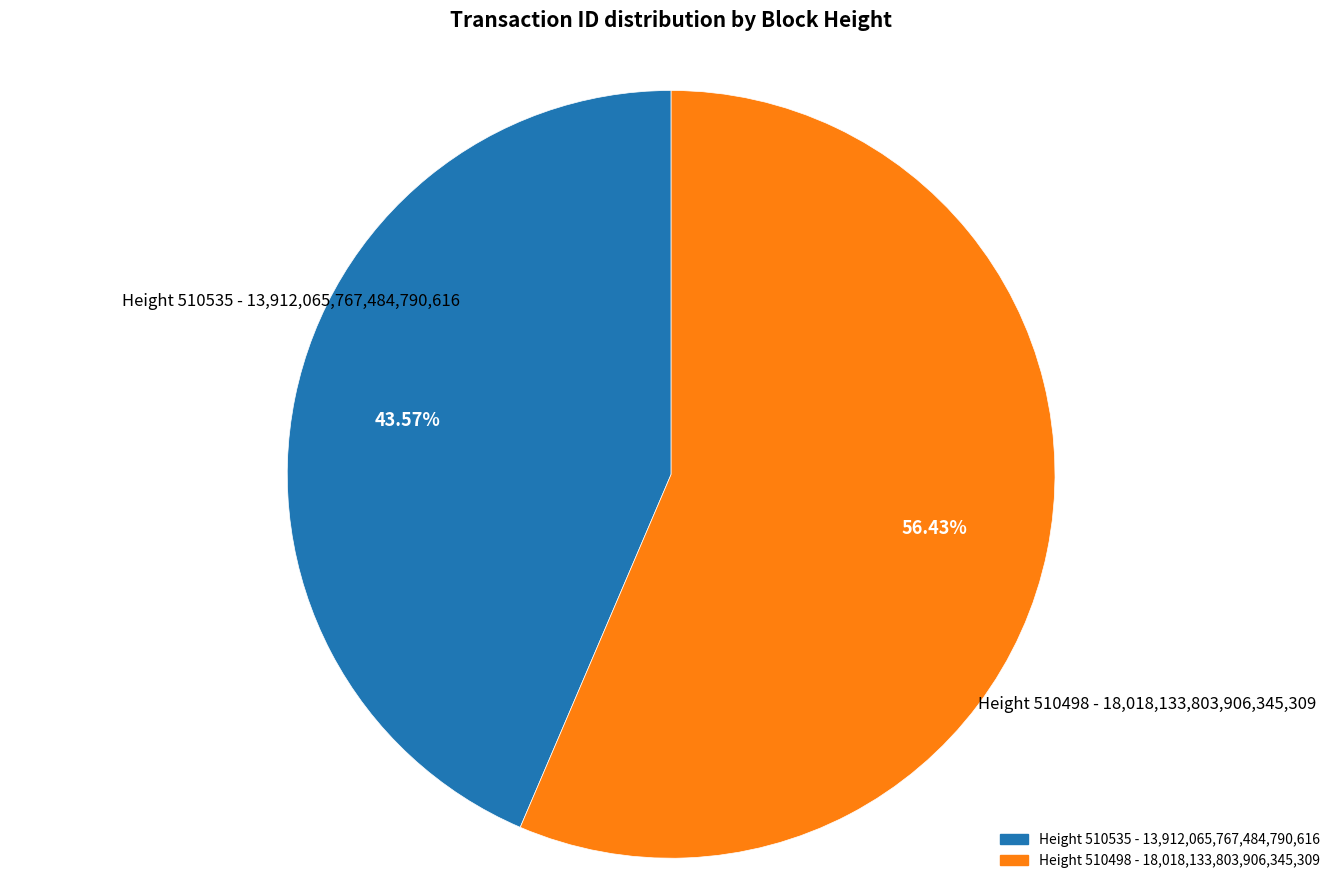

Does any single category account for the majority?

Yes